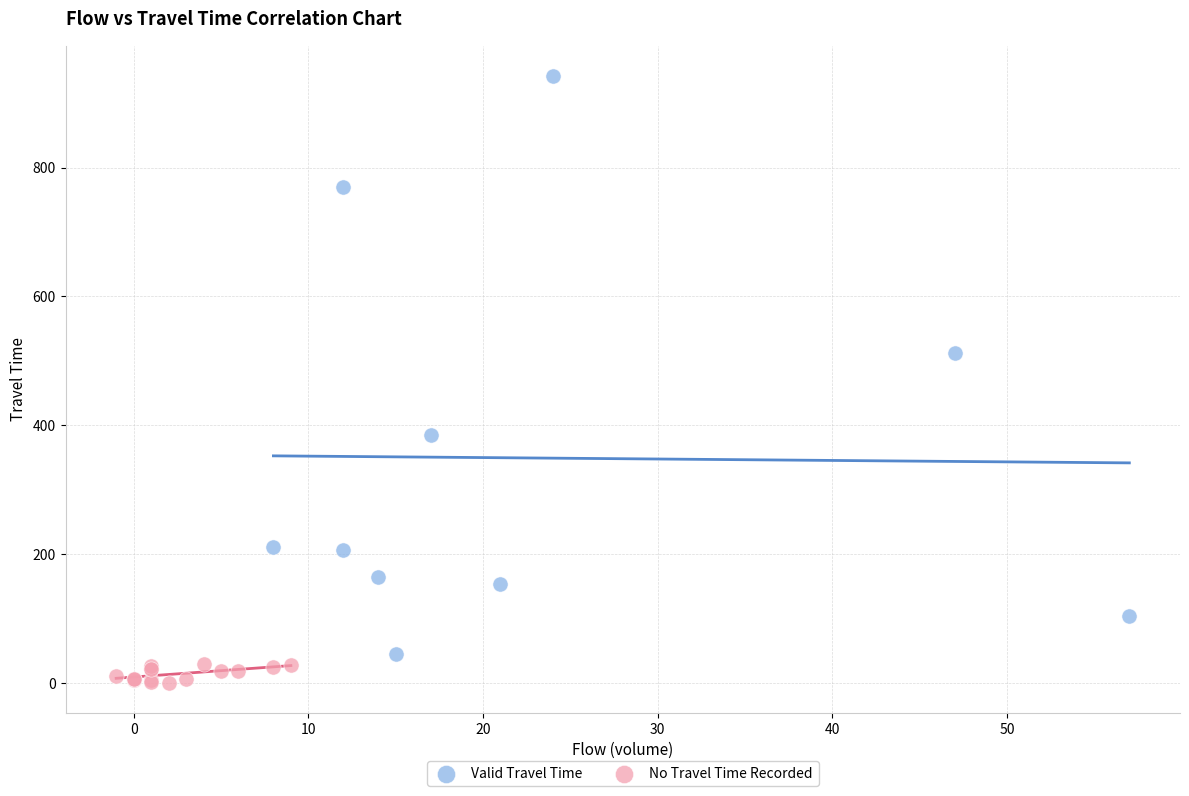

Which series has the largest Y range (max minus min)?

Valid Travel Time